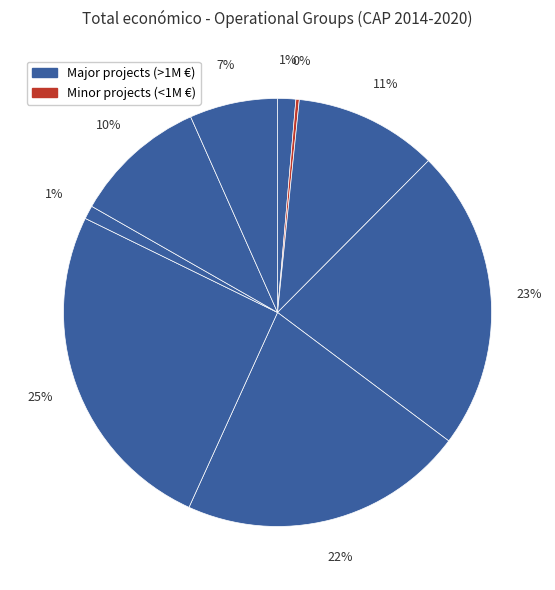

Is there a majority slice in this chart?

No